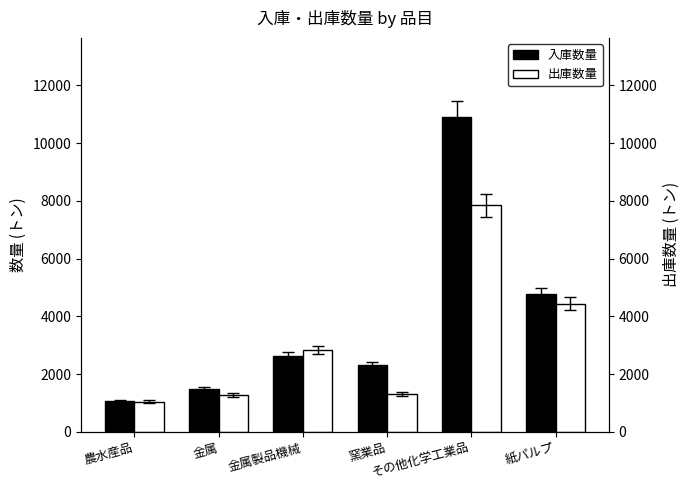

What is the minimum value shown in the chart?

1035.0